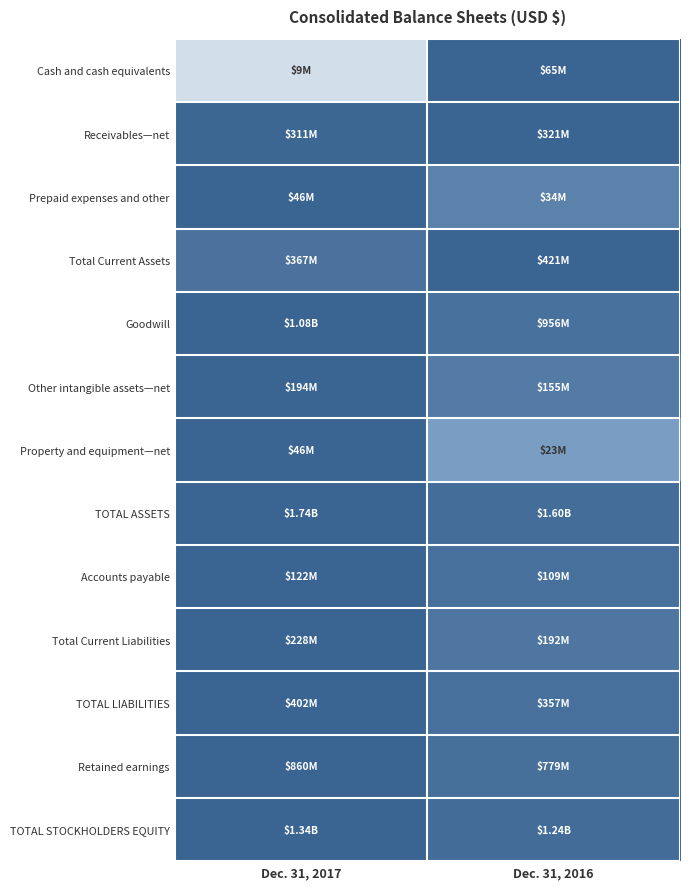

Which has a higher value, Dec. 31, 2016 or Dec. 31, 2017?

Dec. 31, 2016